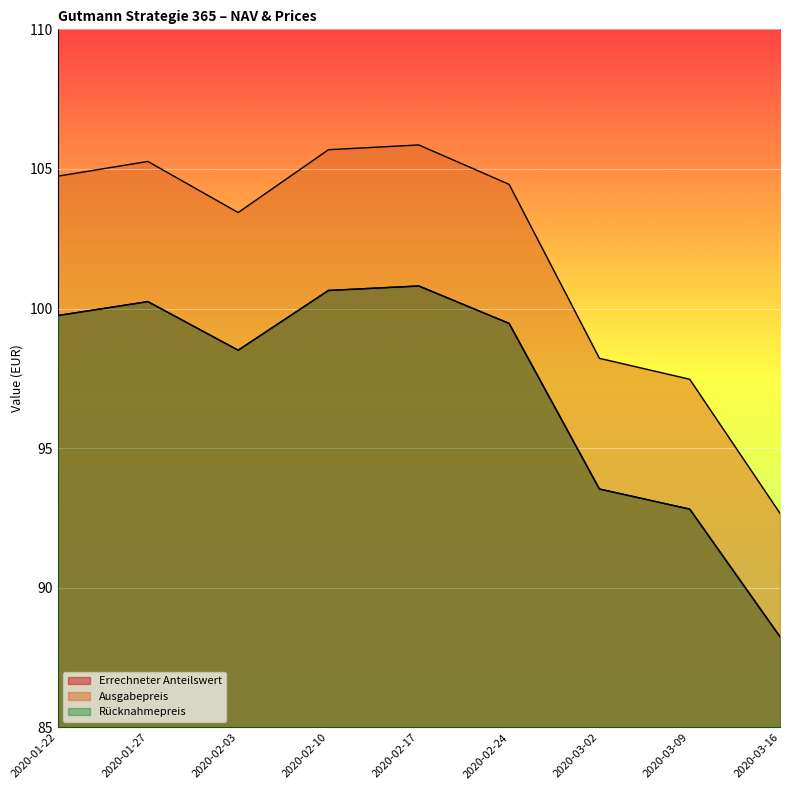

Is the value of Ausgabepreis at 2020-02-03 greater than the value of Rücknahmepreis at 2020-02-24?

Yes